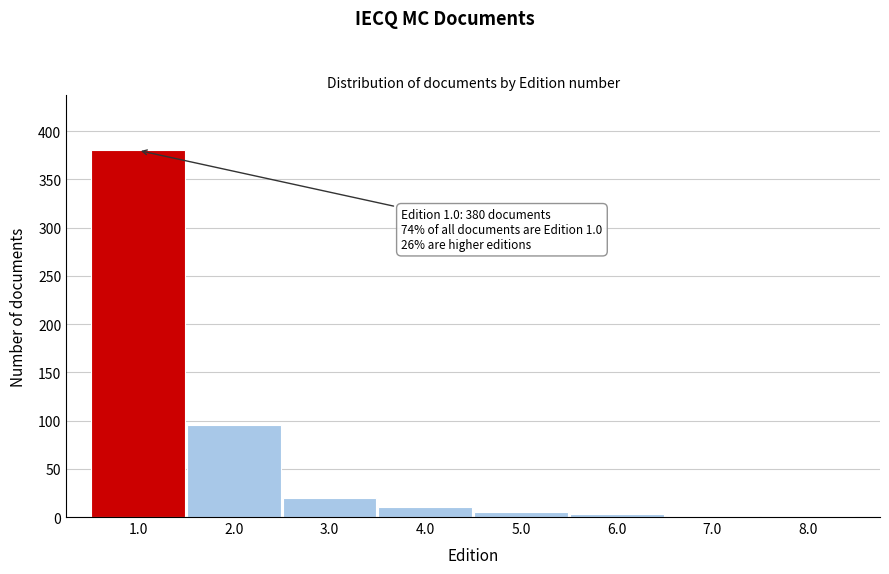

Reading left to right, list all the values displayed in this chart.

1.0=380	2.0=95	3.0=20	4.0=10	5.0=5	6.0=3	7.0=1	8.0=1